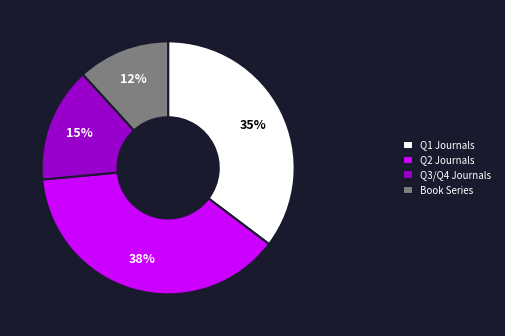

The Q2 Journals slice represents 38% of the pie. True or false?

True